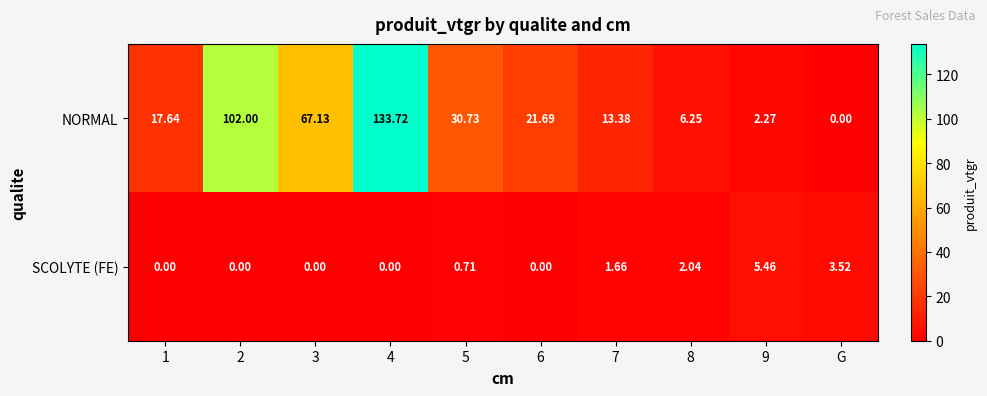

At 2, list the series in order from smallest to largest.

SCOLYTE (FE), NORMAL